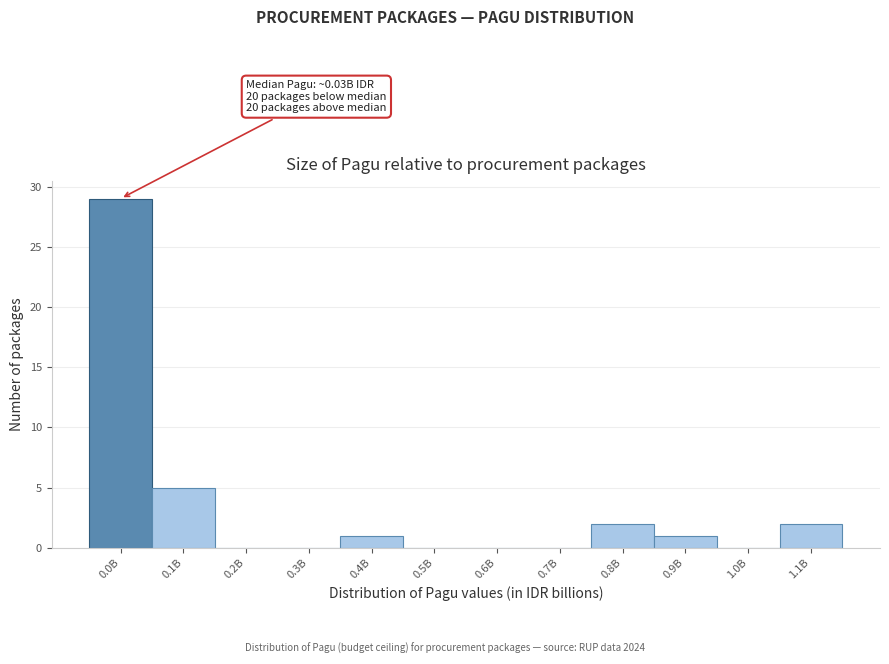

Reading left to right, transcribe all the data shown in this chart.

0.0B=29	0.1B=5	0.2B=0	0.3B=0	0.4B=1	0.5B=0	0.6B=0	0.7B=0	0.8B=2	0.9B=1	1.0B=0	1.1B=2